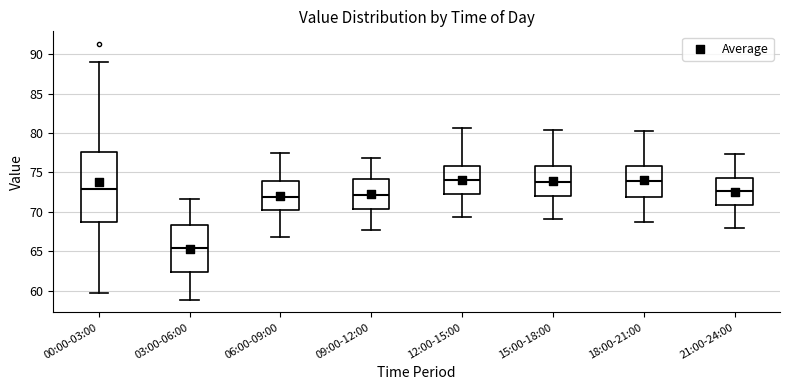

Reading left to right, transcribe this box plot: for each box, give where its median line is, the range the box spans, and where its two whiskers end, as read against the y-axis. The values are not printed on the chart, so give them approximately, as read against the axis.

00:00-03:00: median 73.0, box 68.5 to 77.5, whiskers 59.5 to 89.0
03:00-06:00: median 65.5, box 62.5 to 68.5, whiskers 59.0 to 71.5
06:00-09:00: median 72.0, box 70.0 to 74.0, whiskers 67.0 to 77.5
09:00-12:00: median 72.0, box 70.5 to 74.0, whiskers 67.5 to 77.0
12:00-15:00: median 74.0, box 72.0 to 76.0, whiskers 69.5 to 80.5
15:00-18:00: median 74.0, box 72.0 to 76.0, whiskers 69.0 to 80.5
18:00-21:00: median 74.0, box 72.0 to 76.0, whiskers 68.5 to 80.0
21:00-24:00: median 72.5, box 71.0 to 74.5, whiskers 68.0 to 77.5